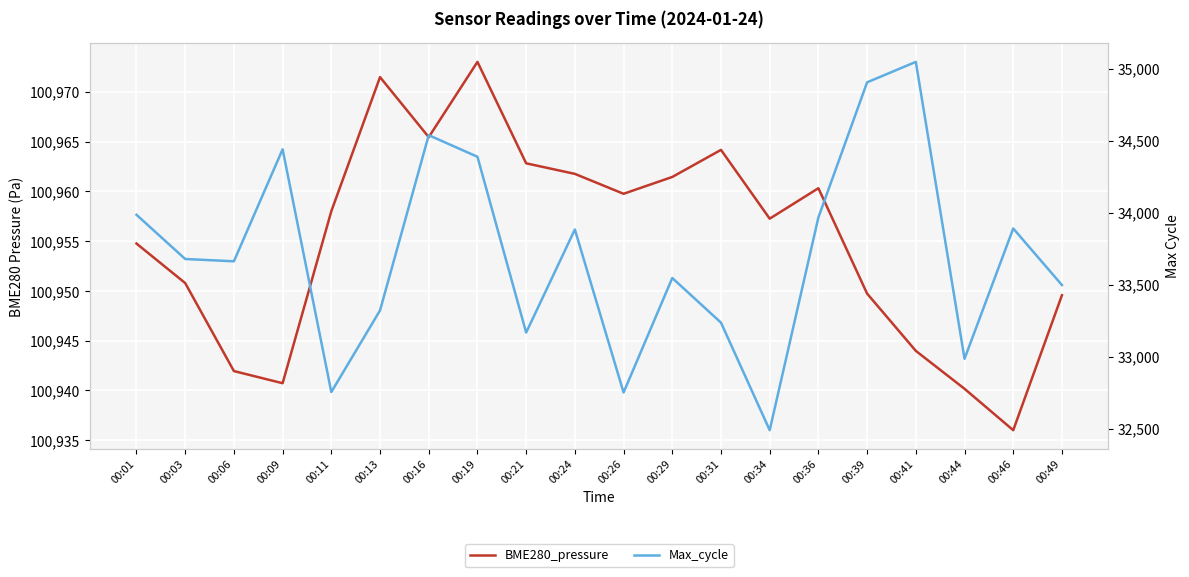

Rank the series by their average value, from highest to lowest.

BME280_pressure, Max_cycle